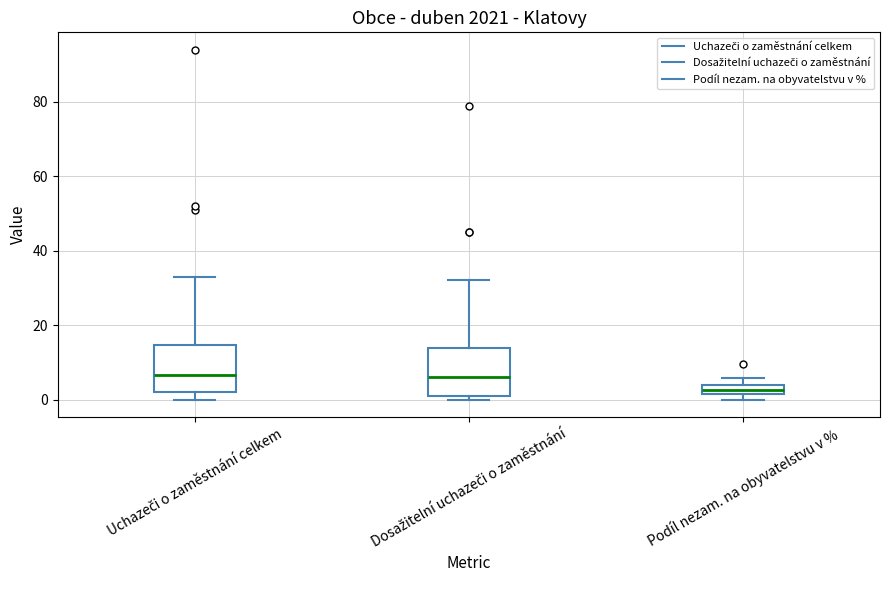

Which box's median line is the lowest?

Podíl nezam. na obyvatelstvu v %